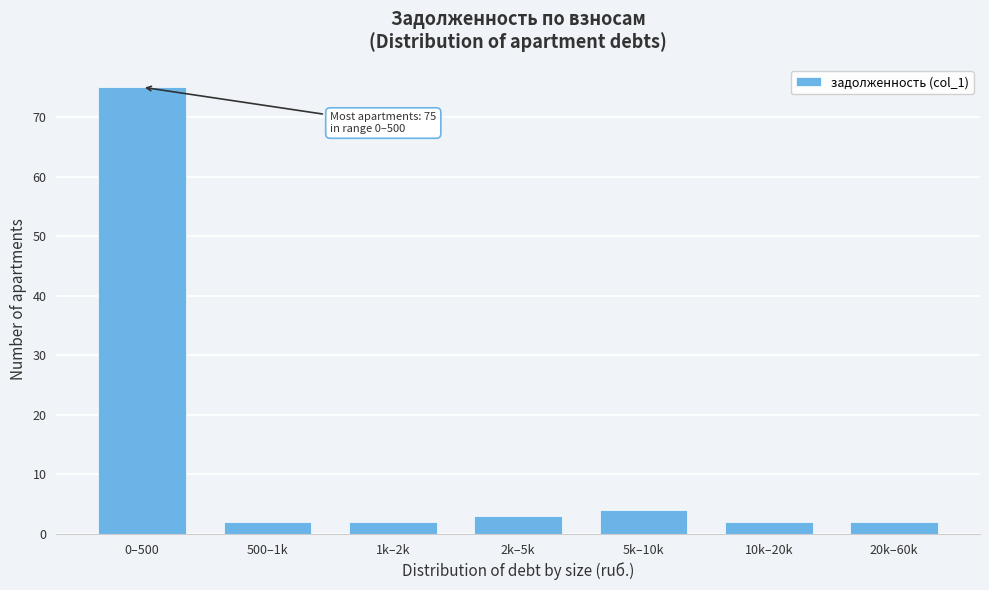

Reading right to left, extract all data points from this chart.

20k–60k=2	10k–20k=2	5k–10k=4	2k–5k=3	1k–2k=2	500–1k=2	0–500=75